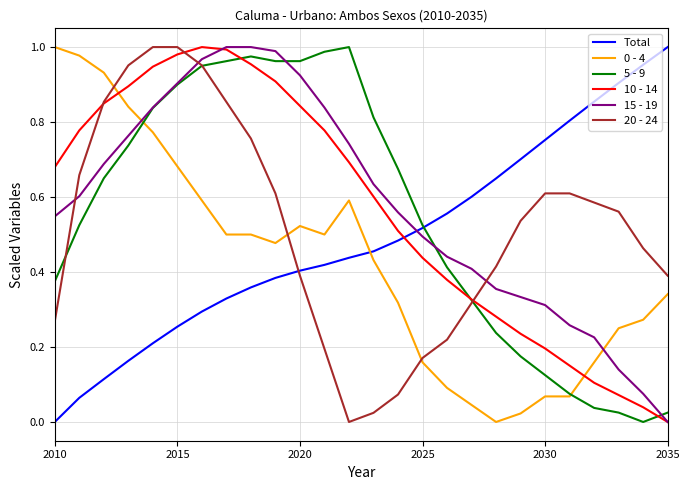

How many lines are shown in the chart?

6